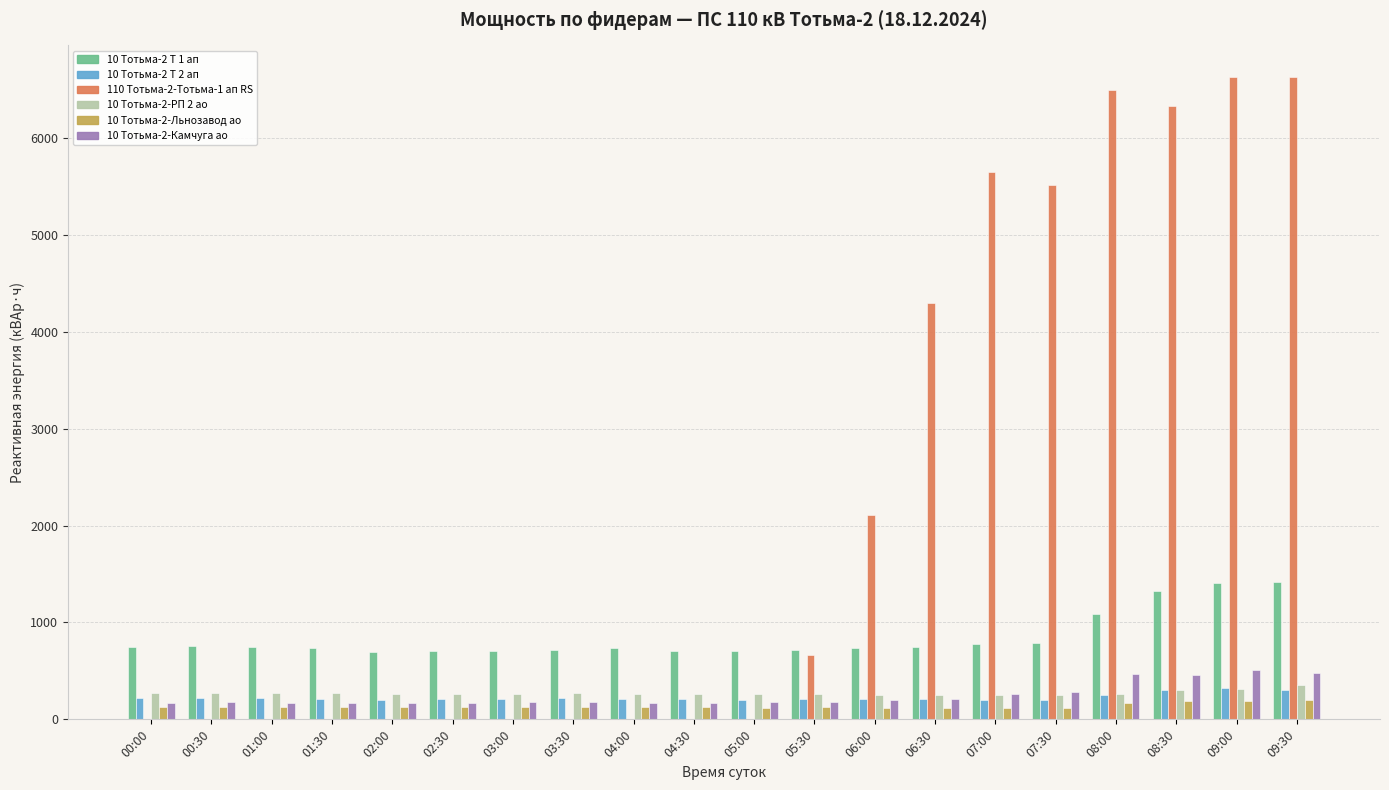

Which series has the largest total across all categories?

110 Тотьма-2-Тотьма-1 ап RS